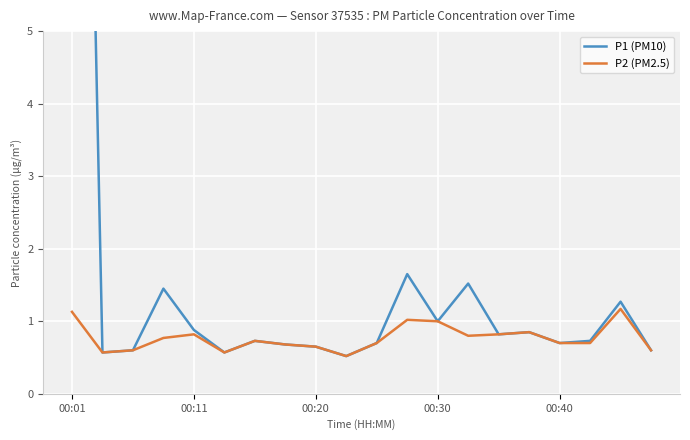

What is the difference between the P1 (PM10) values at 7 and 14?

0.1